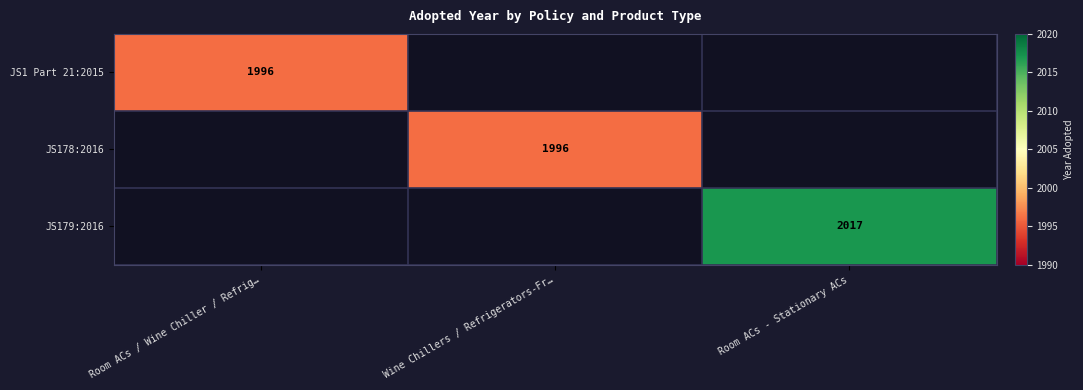

Is the value of JS1 Part 21:2015 at Room ACs / Wine Chiller / Refrig… greater than the value of JS179:2016 at Room ACs - Stationary ACs?

No